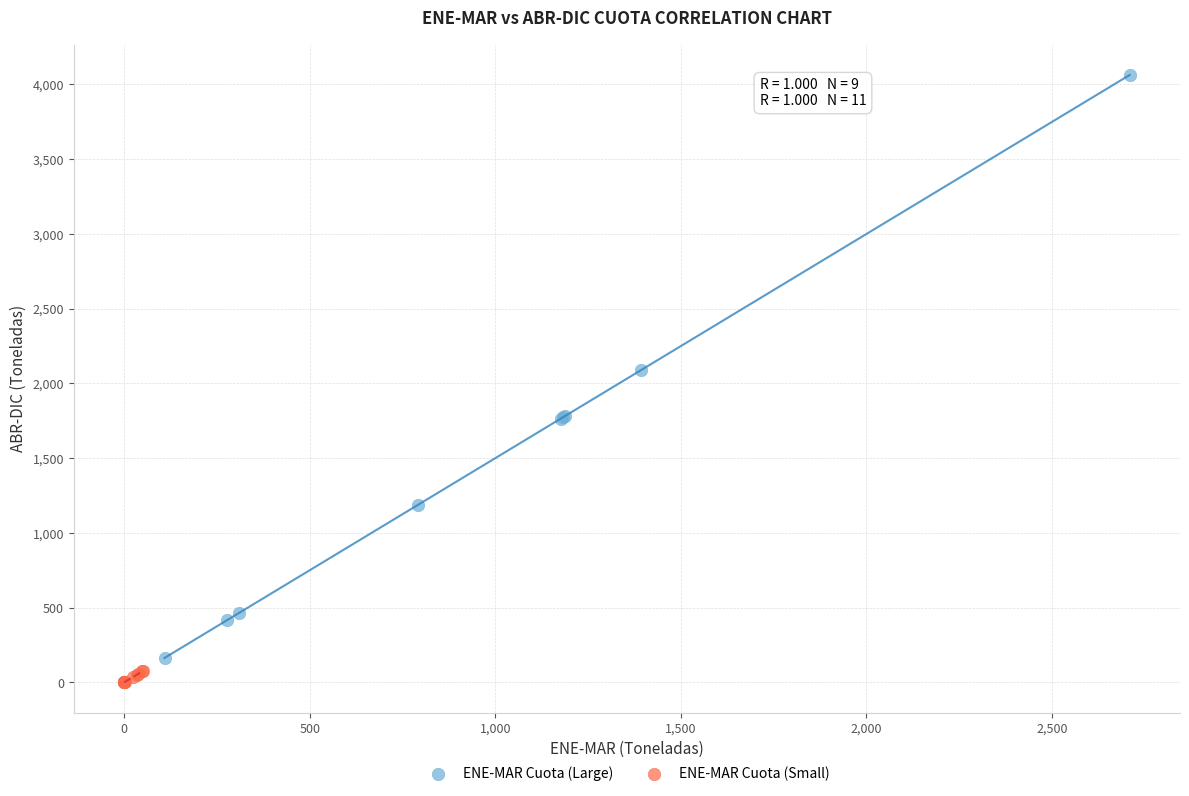

Which series has the largest Y range (max minus min)?

ENE-MAR Cuota (Large)